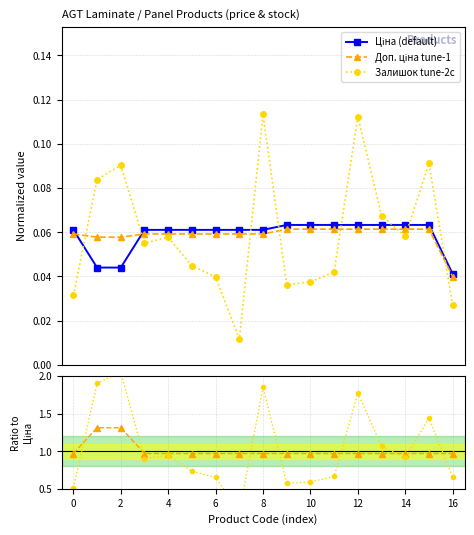

Count the Залишок tune-2c values in the range 0 to 1.

17